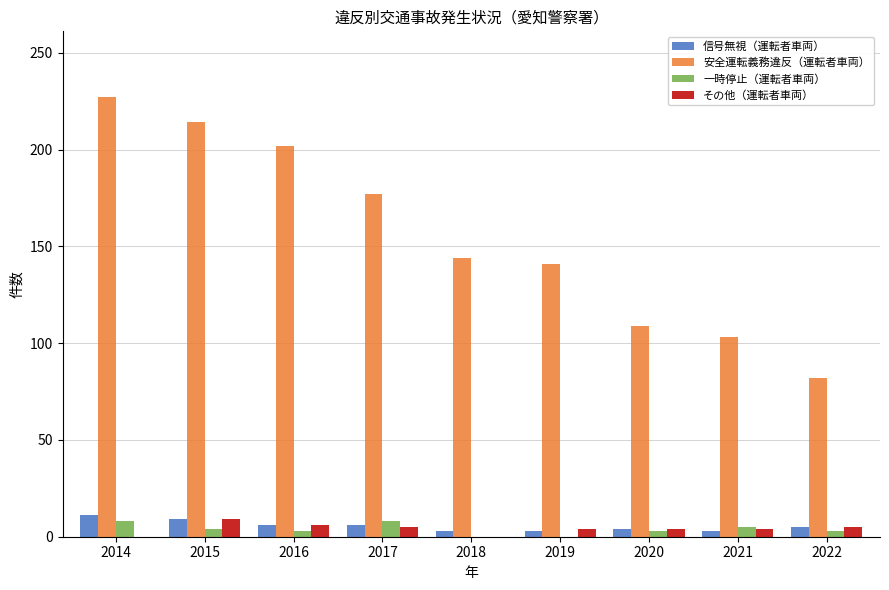

What is the highest value of the 信号無視（運転者車両） series?

11